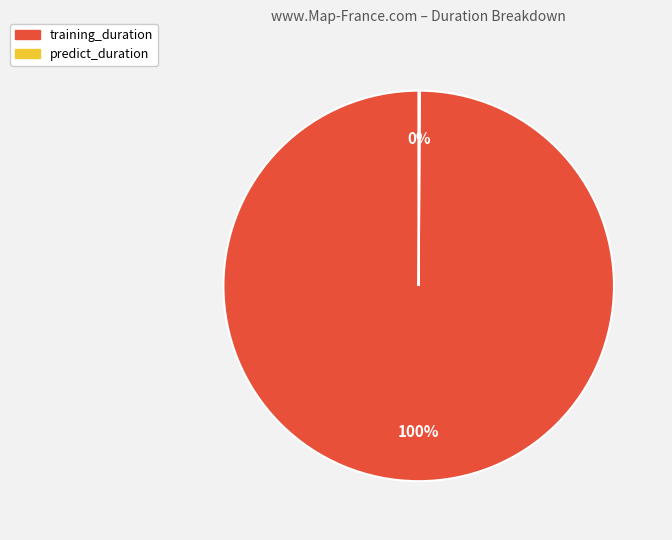

To the nearest percent, what percentage of the pie is training_duration?

100%